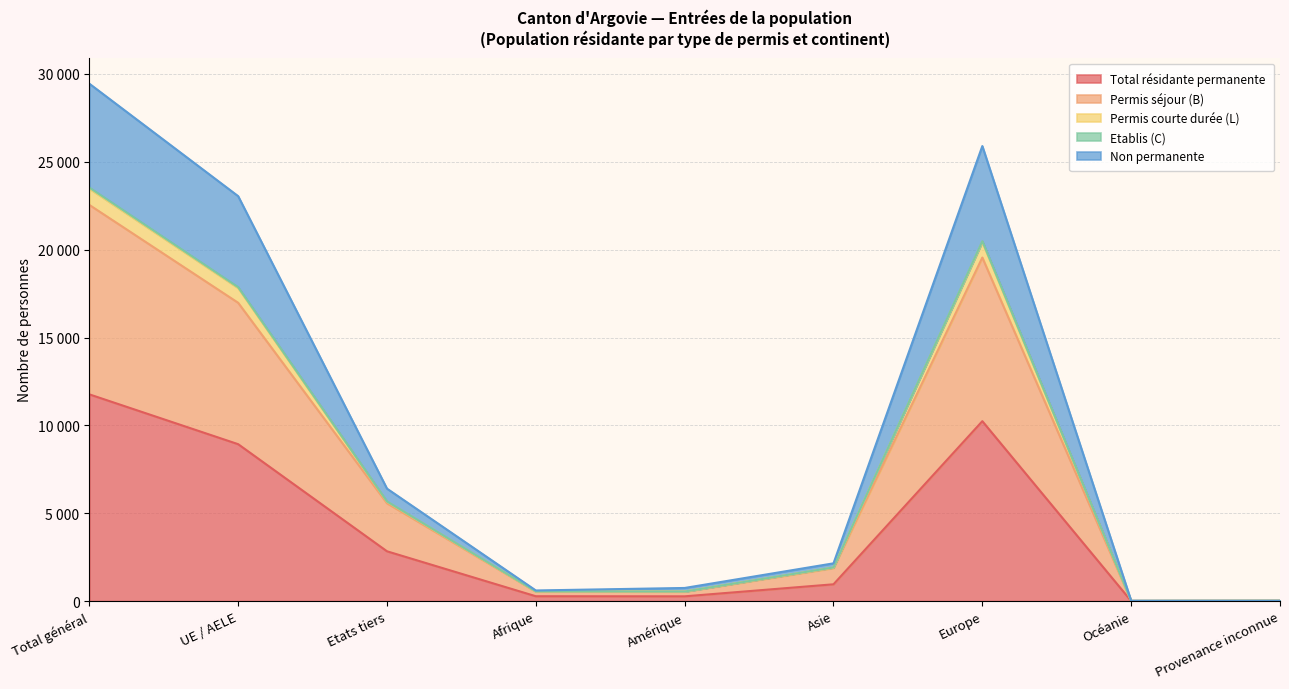

Does the chart have visible grid lines?

Yes